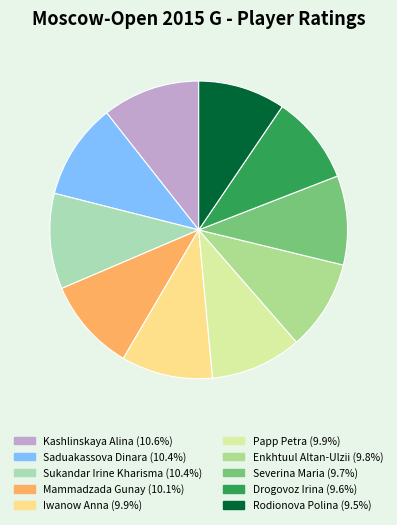

How many slices are in this pie chart?

10